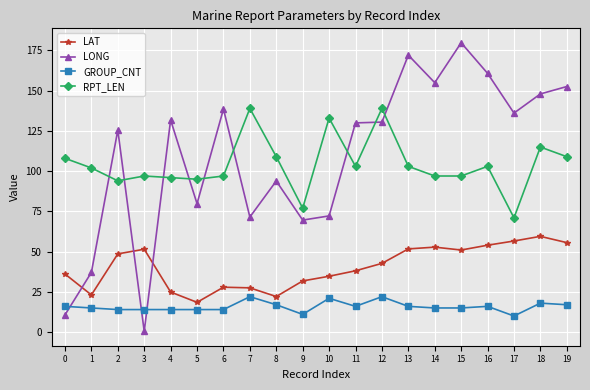

Which series has the largest total across all categories?

LONG